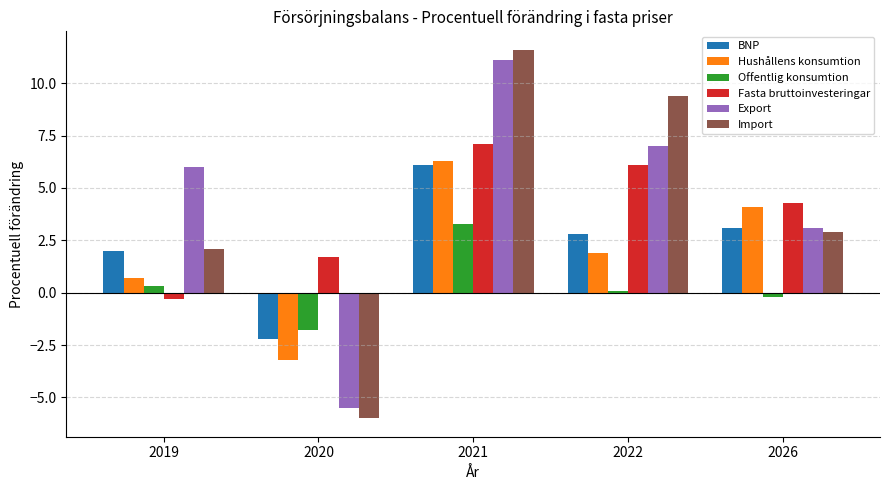

Is it true that Hushållens konsumtion equals 0.7 at 2019?

True